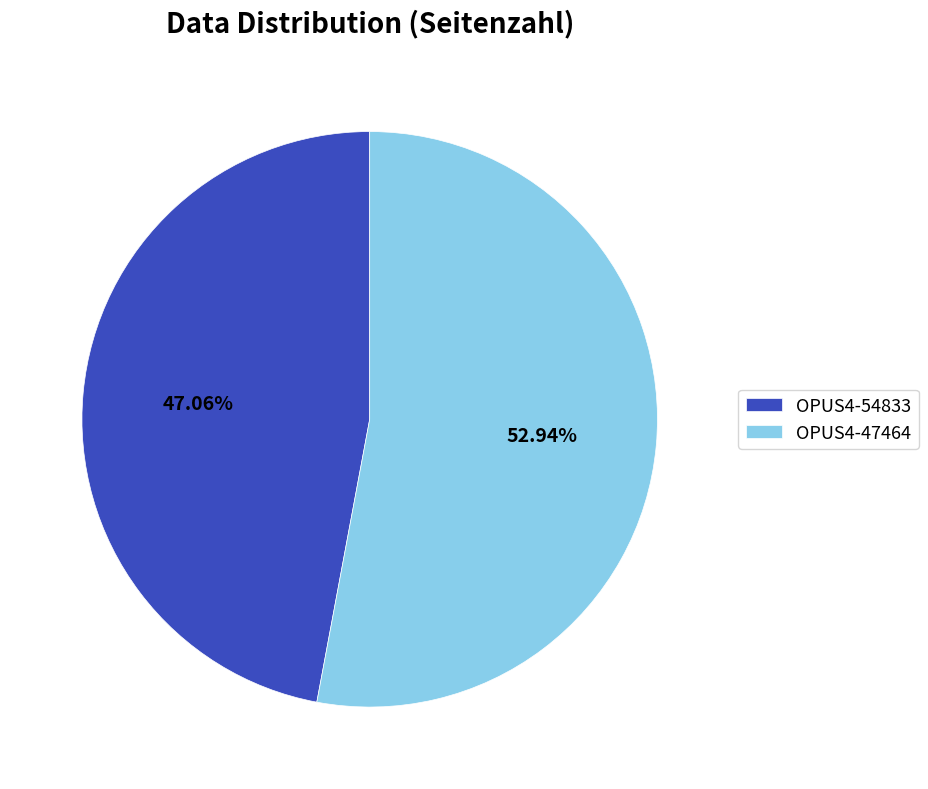

How many segments does this pie chart have?

2